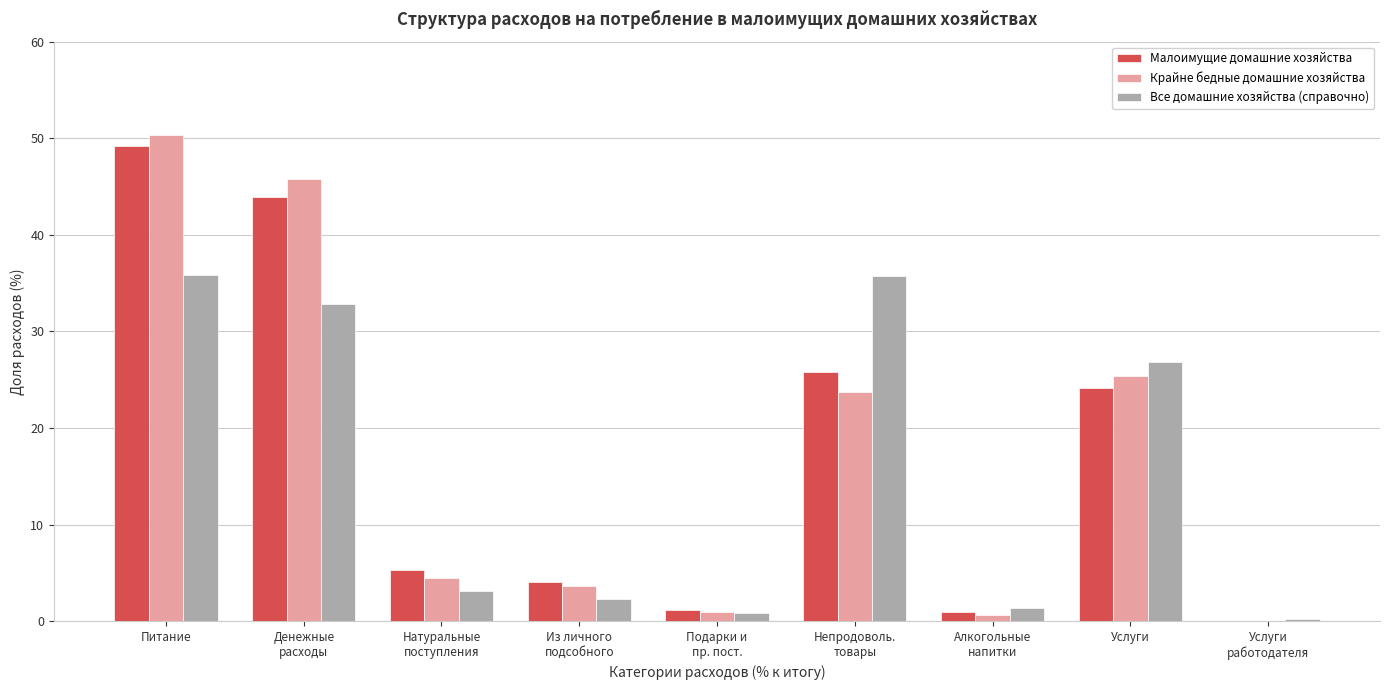

At which category is the sum across all series the highest?

Питание